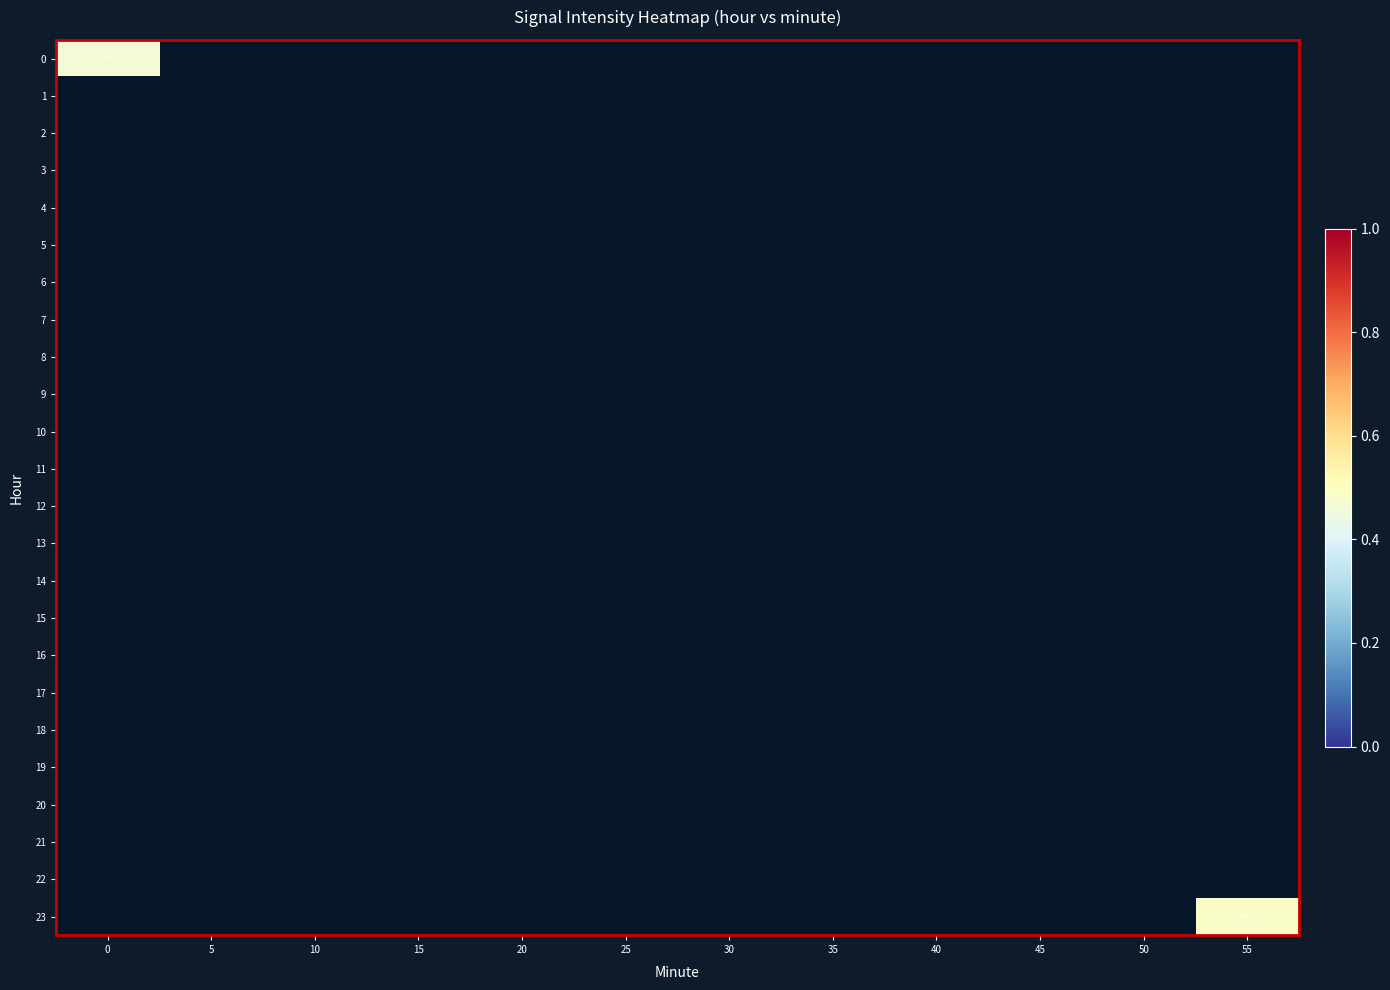

At how many categories does at least one series exceed 0?

2